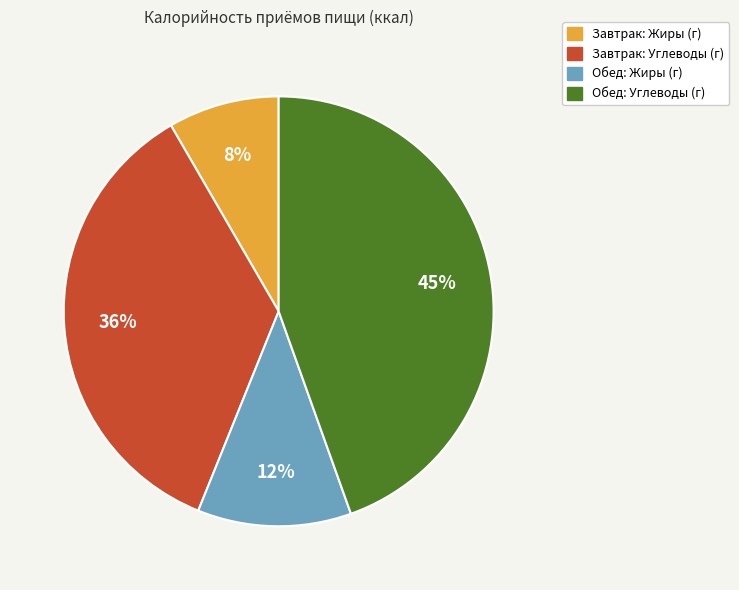

To the nearest percent, what is the average slice percentage?

25%